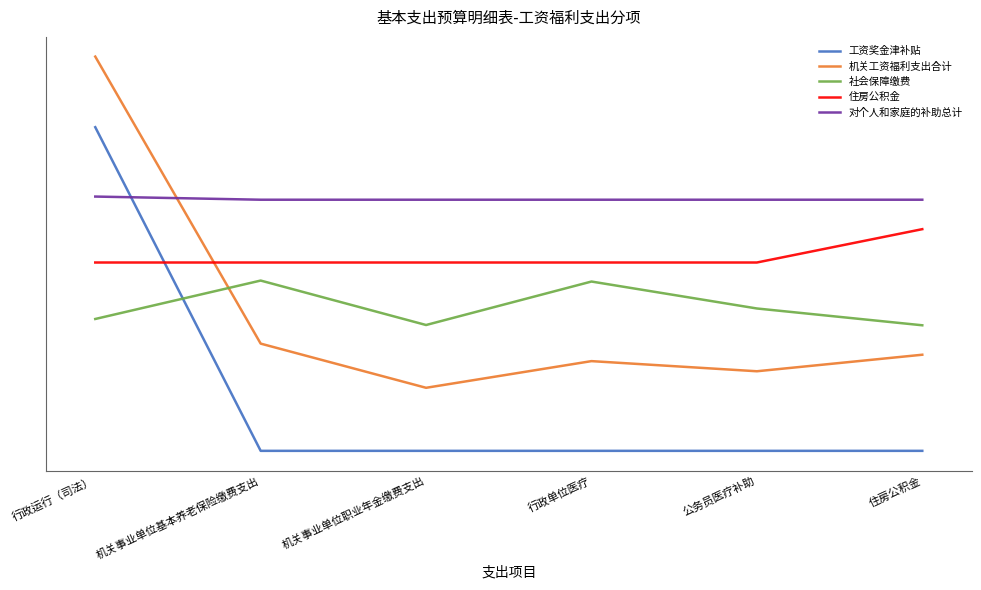

List the labels in order of 对个人和家庭的补助总计 value, largest first.

行政运行（司法）, 机关事业单位基本养老保险缴费支出, 机关事业单位职业年金缴费支出, 行政单位医疗, 公务员医疗补助, 住房公积金